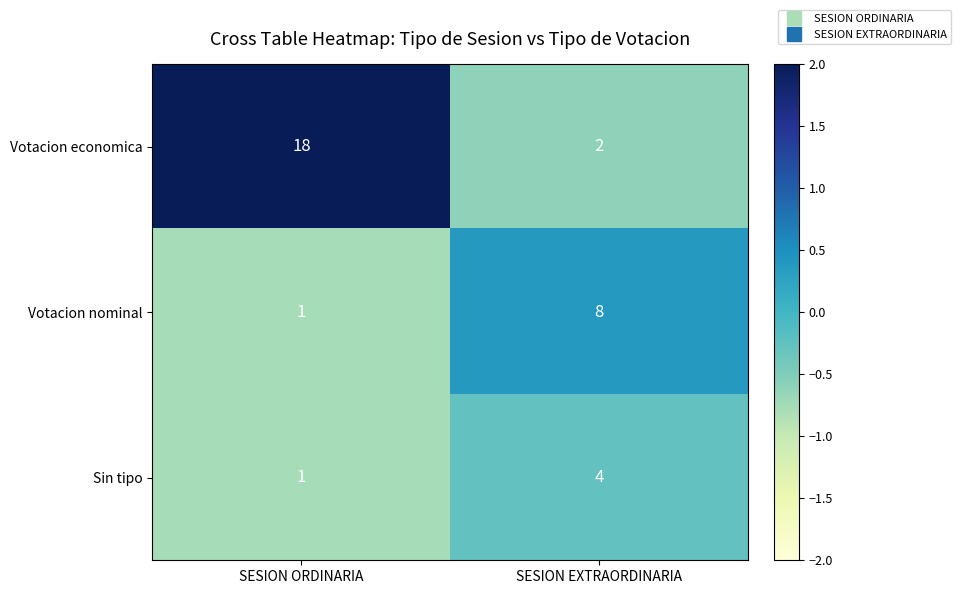

What is the maximum value for Sin tipo?

4